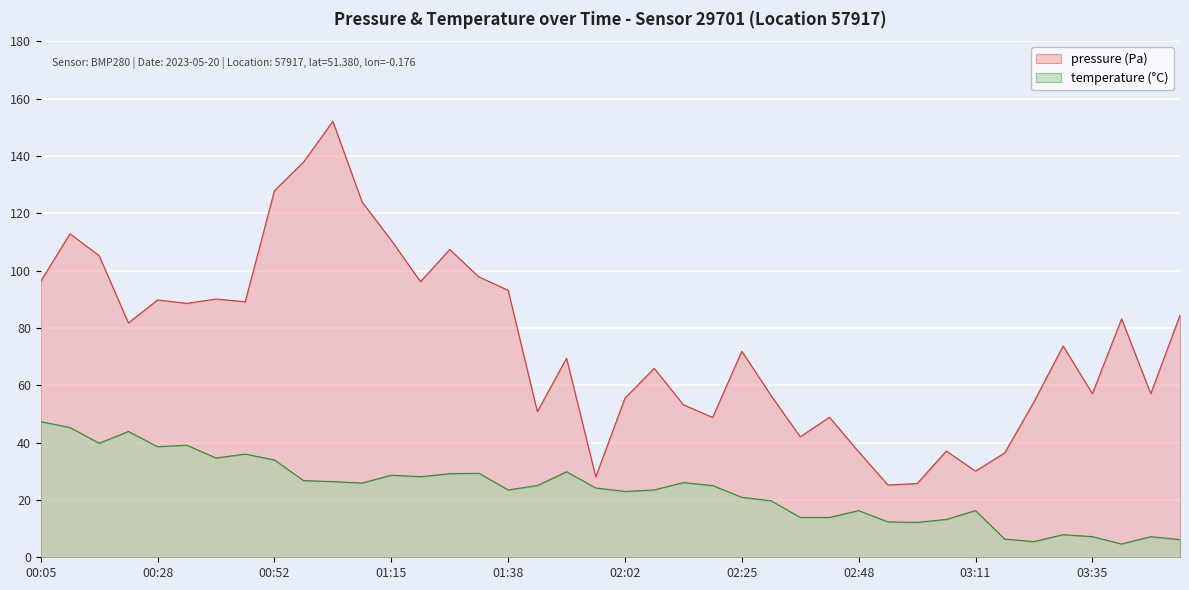

Where is pressure nearest to the value 88?

00:34